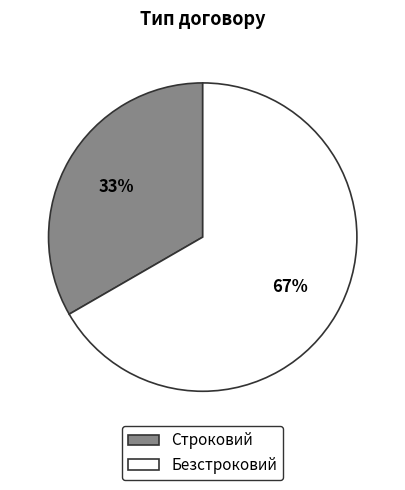

To the nearest percent, what percentage of the pie is Строковий?

33%